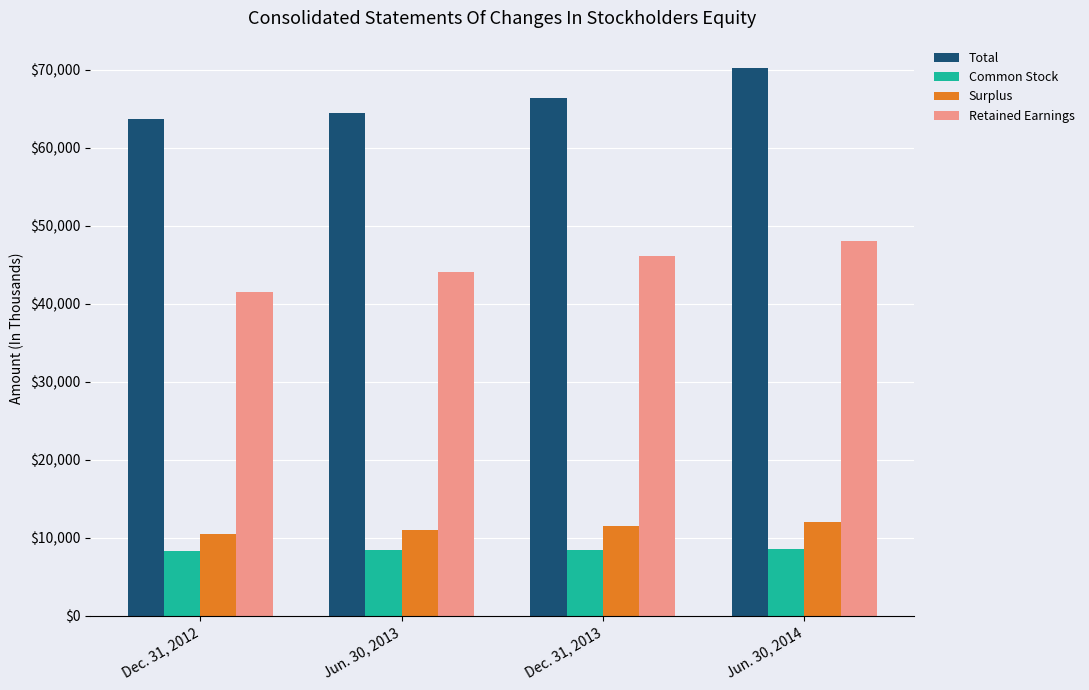

What is the minimum value for Common Stock?

8340